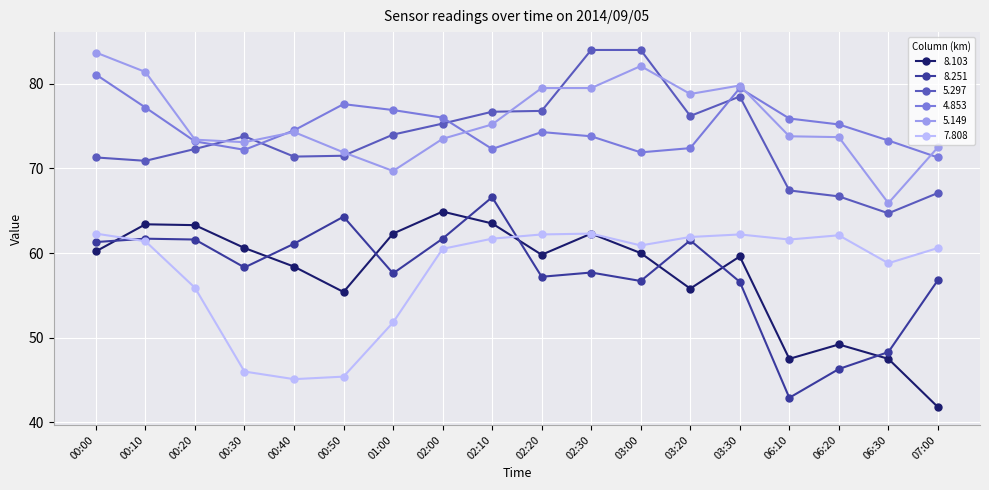

True or false: 7.808 has more than 1 points higher than both neighbors.

True